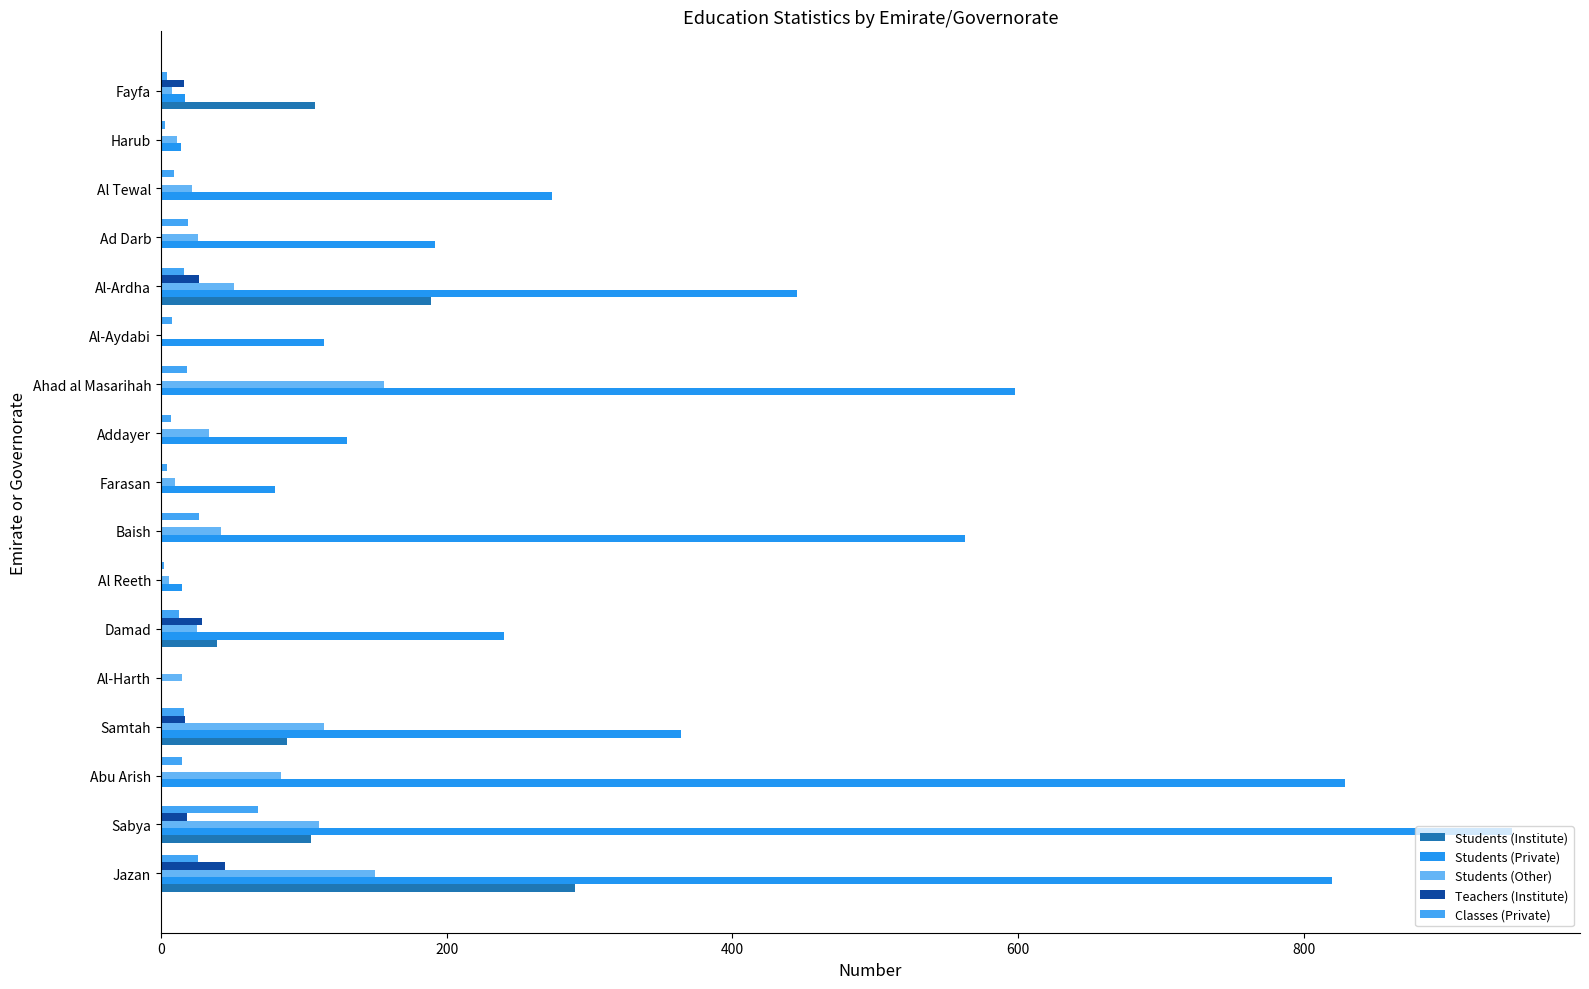

Which series has the largest range (max minus min)?

Students (Private)